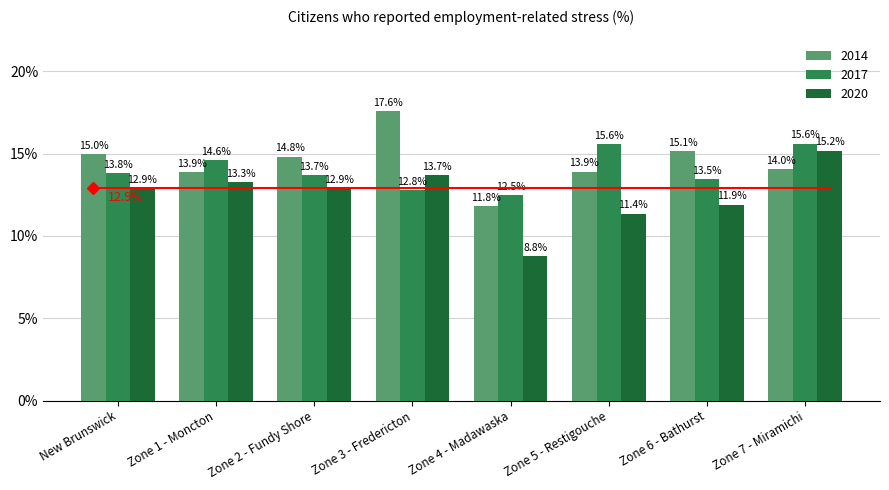

At which label is 2017 closest to 14?

New Brunswick